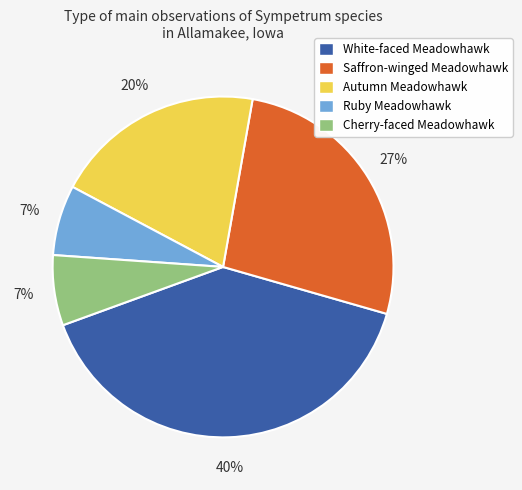

The Ruby Meadowhawk slice represents 7% of the pie. True or false?

True